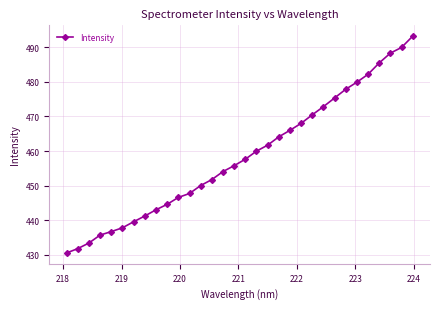

Reading right to left, what are all the values shown in this chart?

493.2	490.0	488.3	485.5	482.2	479.9	477.9	475.4	472.8	470.5	468.0	466.0	464.1	461.7	460.0	457.6	455.8	454.1	451.7	450.0	447.7	446.6	444.6	443.0	441.2	439.6	437.8	436.7	435.7	433.4	431.8	430.5